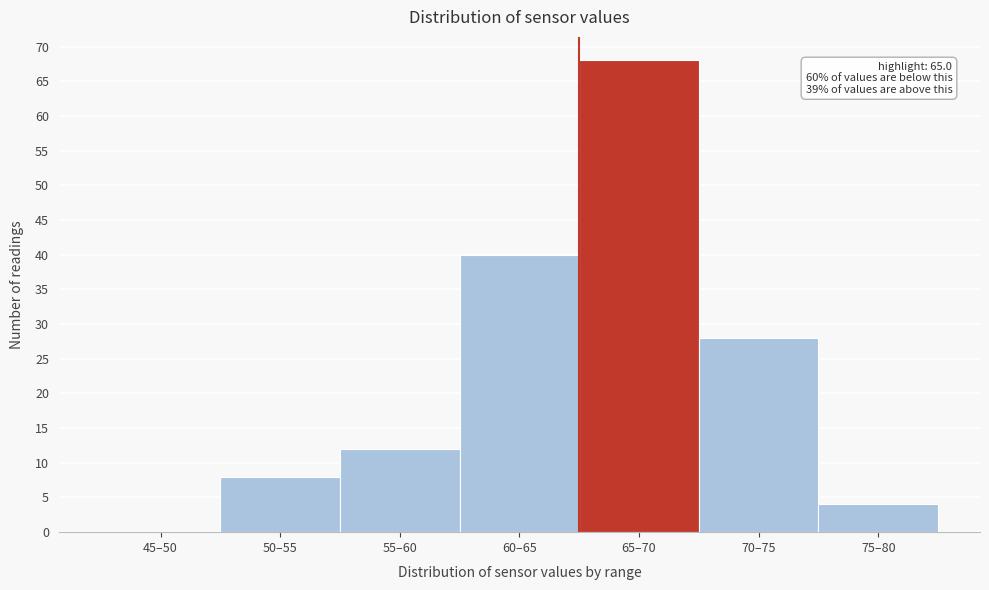

Reading left to right, what are all the values shown in this chart?

45–50=0	50–55=8	55–60=12	60–65=40	65–70=68	70–75=28	75–80=4